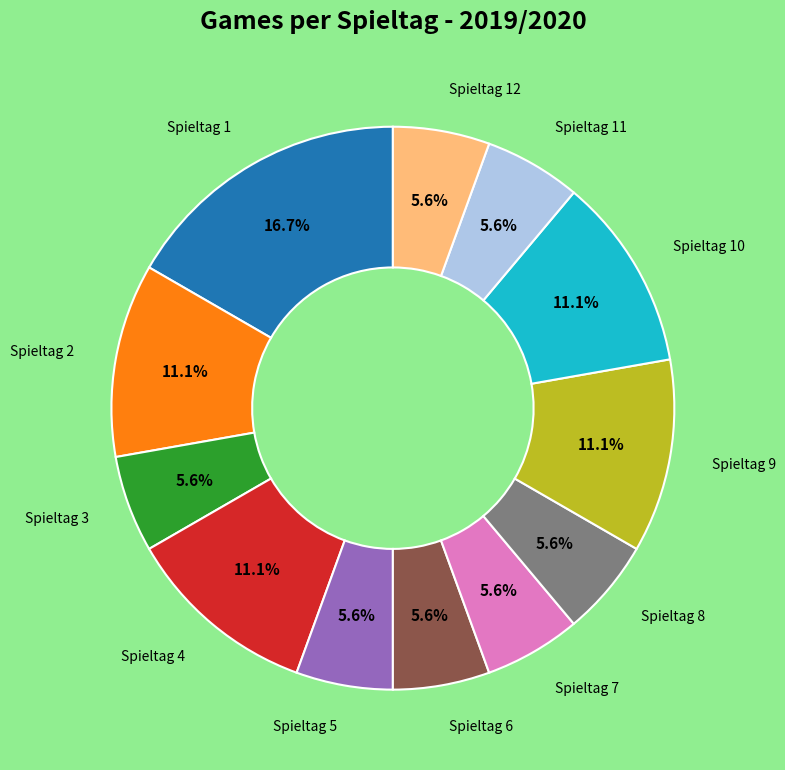

Is there any slice that represents more than half of the pie?

No